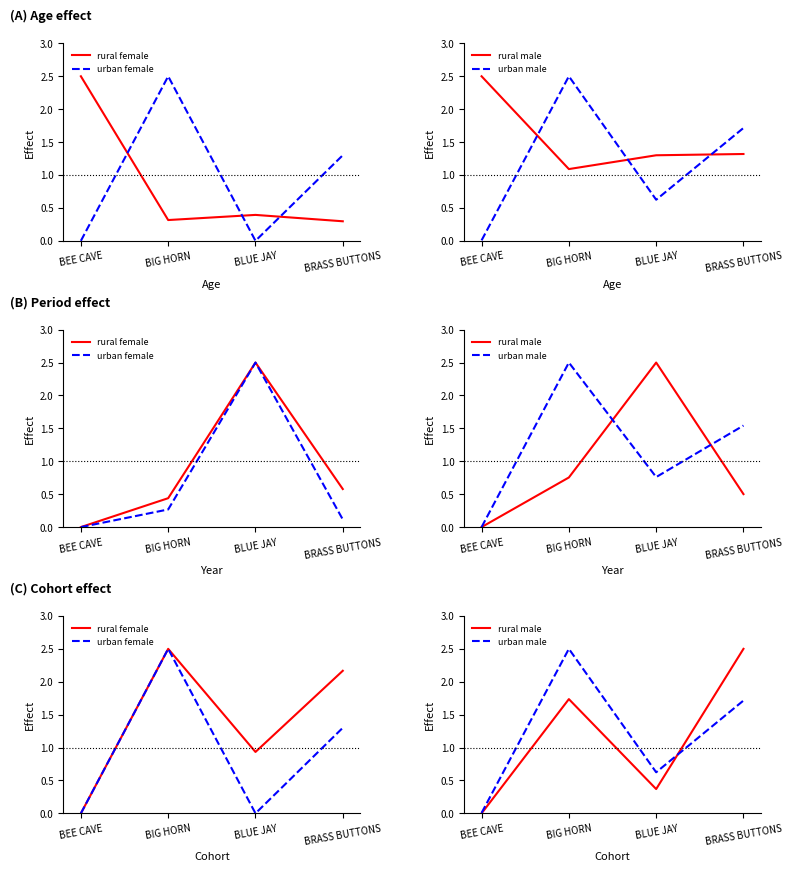

List the series in order of their peak value, lowest first.

rural female, urban female, rural male, urban male